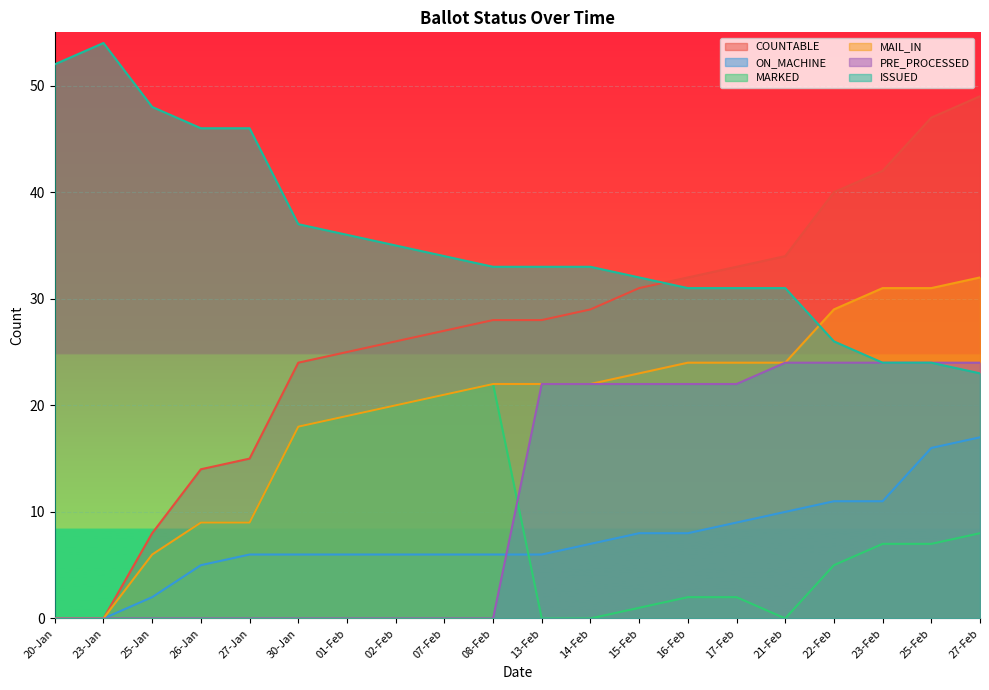

Reading right to left, what are all the values shown in this chart?

COUNTABLE: 27-Feb=49	25-Feb=47	23-Feb=42	22-Feb=40	21-Feb=34	17-Feb=33	16-Feb=32	15-Feb=31	14-Feb=29	13-Feb=28	08-Feb=28	07-Feb=27	02-Feb=26	01-Feb=25	30-Jan=24	27-Jan=15	26-Jan=14	25-Jan=8	23-Jan=0	20-Jan=0
ON_MACHINE: 27-Feb=17	25-Feb=16	23-Feb=11	22-Feb=11	21-Feb=10	17-Feb=9	16-Feb=8	15-Feb=8	14-Feb=7	13-Feb=6	08-Feb=6	07-Feb=6	02-Feb=6	01-Feb=6	30-Jan=6	27-Jan=6	26-Jan=5	25-Jan=2	23-Jan=0	20-Jan=0
MARKED: 27-Feb=8	25-Feb=7	23-Feb=7	22-Feb=5	21-Feb=0	17-Feb=2	16-Feb=2	15-Feb=1	14-Feb=0	13-Feb=0	08-Feb=22	07-Feb=21	02-Feb=20	01-Feb=19	30-Jan=18	27-Jan=9	26-Jan=9	25-Jan=6	23-Jan=0	20-Jan=0
MAIL_IN: 27-Feb=32	25-Feb=31	23-Feb=31	22-Feb=29	21-Feb=24	17-Feb=24	16-Feb=24	15-Feb=23	14-Feb=22	13-Feb=22	08-Feb=22	07-Feb=21	02-Feb=20	01-Feb=19	30-Jan=18	27-Jan=9	26-Jan=9	25-Jan=6	23-Jan=0	20-Jan=0
PRE_PROCESSED: 27-Feb=24	25-Feb=24	23-Feb=24	22-Feb=24	21-Feb=24	17-Feb=22	16-Feb=22	15-Feb=22	14-Feb=22	13-Feb=22	08-Feb=0	07-Feb=0	02-Feb=0	01-Feb=0	30-Jan=0	27-Jan=0	26-Jan=0	25-Jan=0	23-Jan=0	20-Jan=0
ISSUED: 27-Feb=23	25-Feb=24	23-Feb=24	22-Feb=26	21-Feb=31	17-Feb=31	16-Feb=31	15-Feb=32	14-Feb=33	13-Feb=33	08-Feb=33	07-Feb=34	02-Feb=35	01-Feb=36	30-Jan=37	27-Jan=46	26-Jan=46	25-Jan=48	23-Jan=54	20-Jan=52